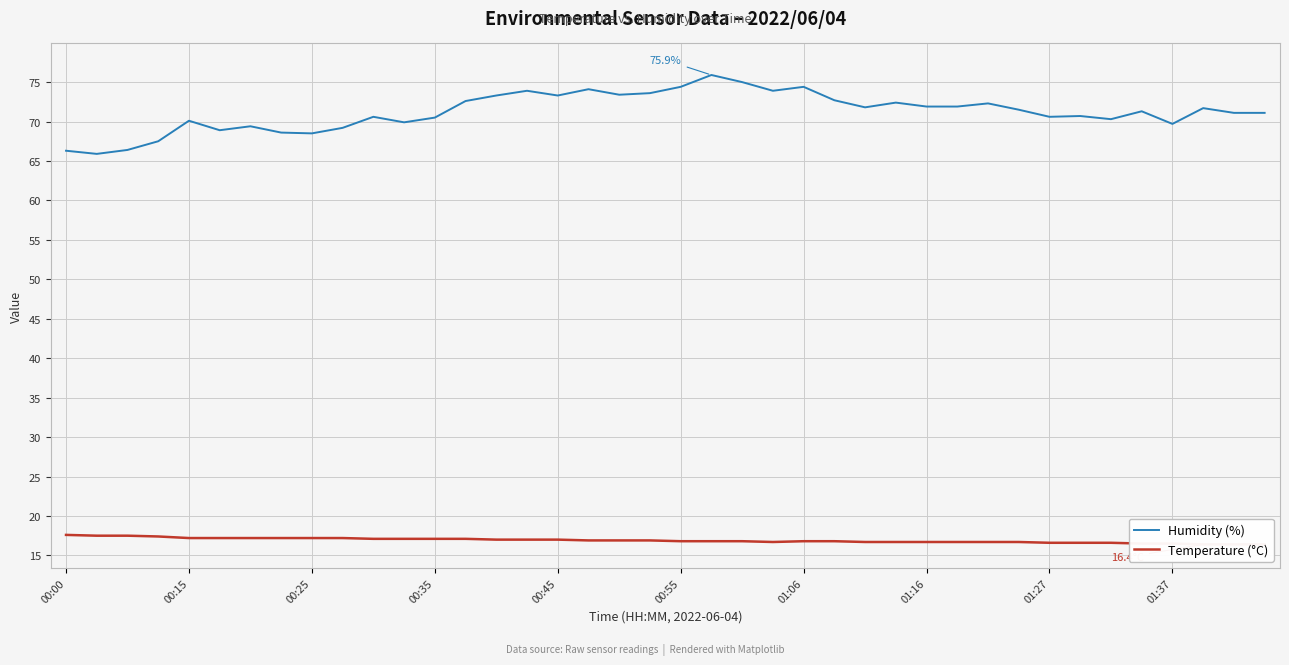

The Humidity (%) series shows 66.3 at 00:00. True or false?

True